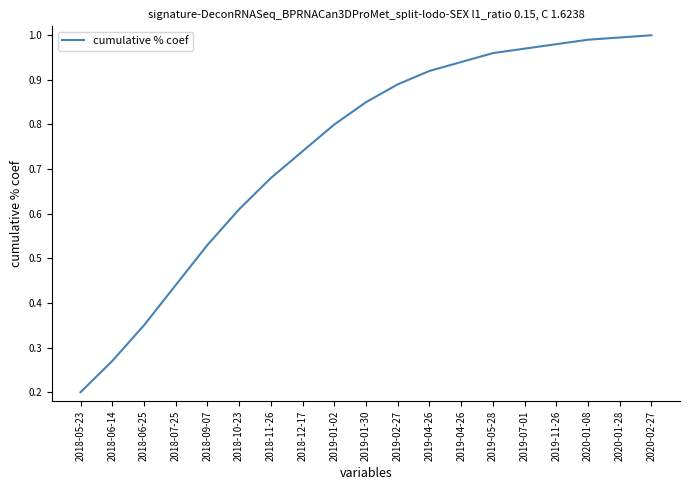

How many lines are shown in the chart?

1